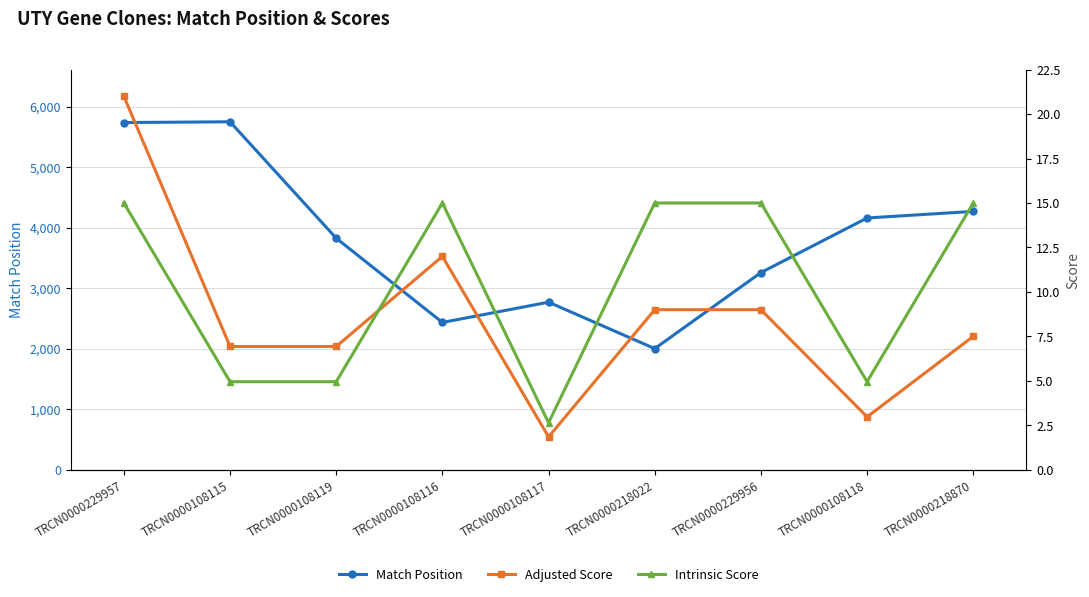

Which has a higher value, TRCN0000108118 or TRCN0000108116?

TRCN0000108118